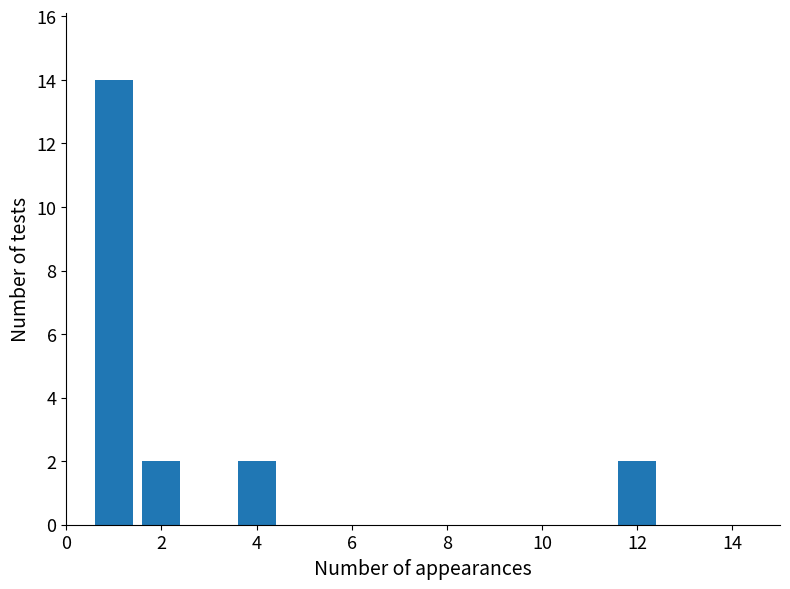

What is the greatest value displayed?

14